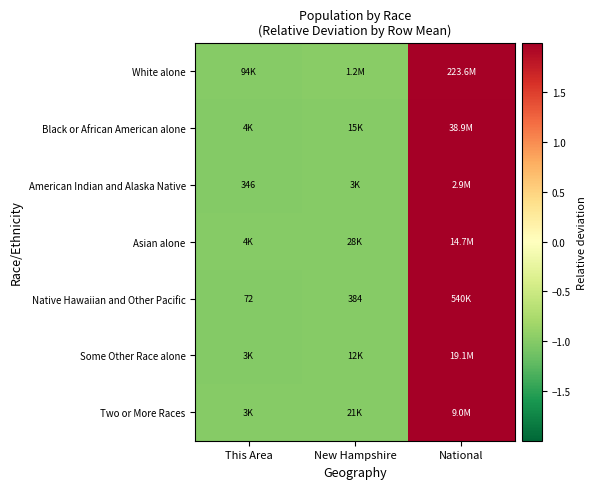

How many data points in Some Other Race alone are above 0?

1